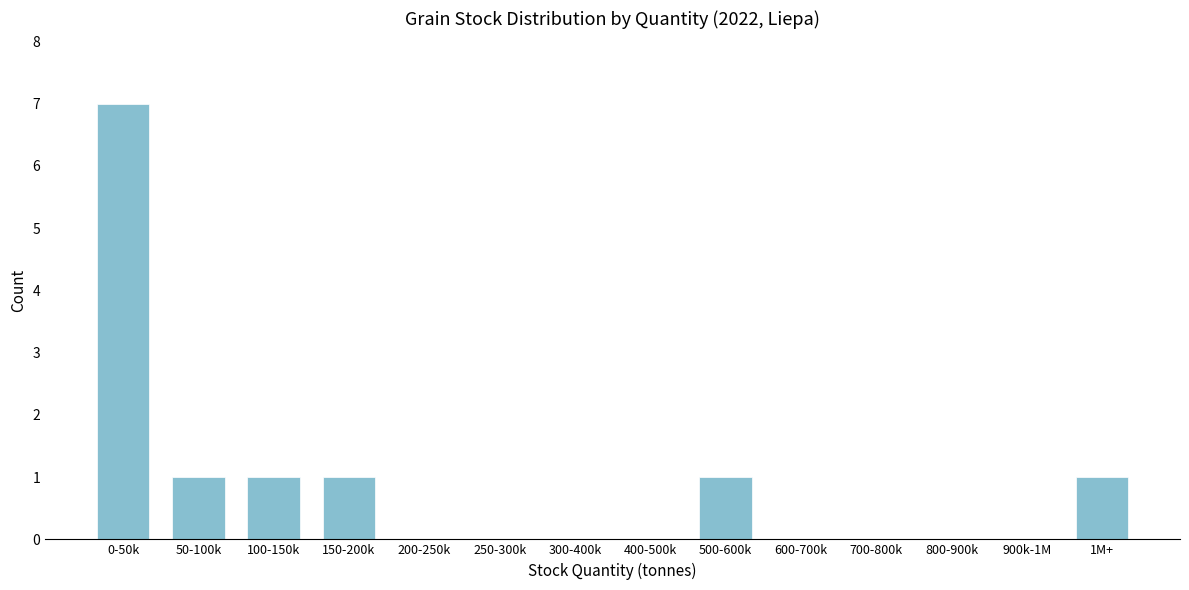

Reading left to right, extract all data points from this chart.

0-50k=7	50-100k=1	100-150k=1	150-200k=1	200-250k=0	250-300k=0	300-400k=0	400-500k=0	500-600k=1	600-700k=0	700-800k=0	800-900k=0	900k-1M=0	1M+=1